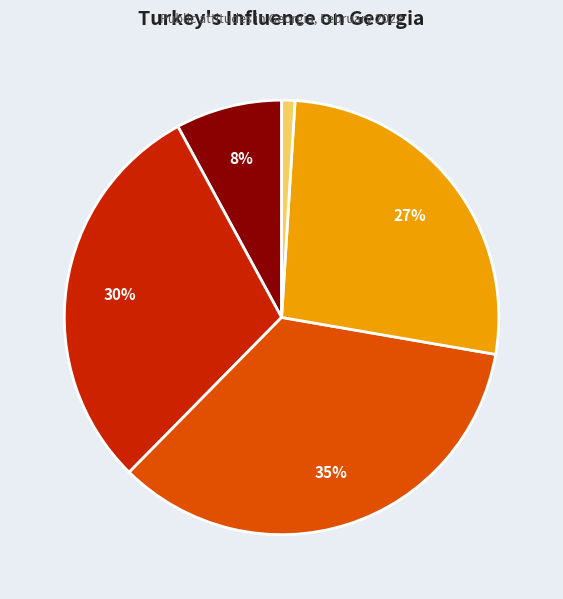

What percentage is the DK slice, to the nearest percent?

27%